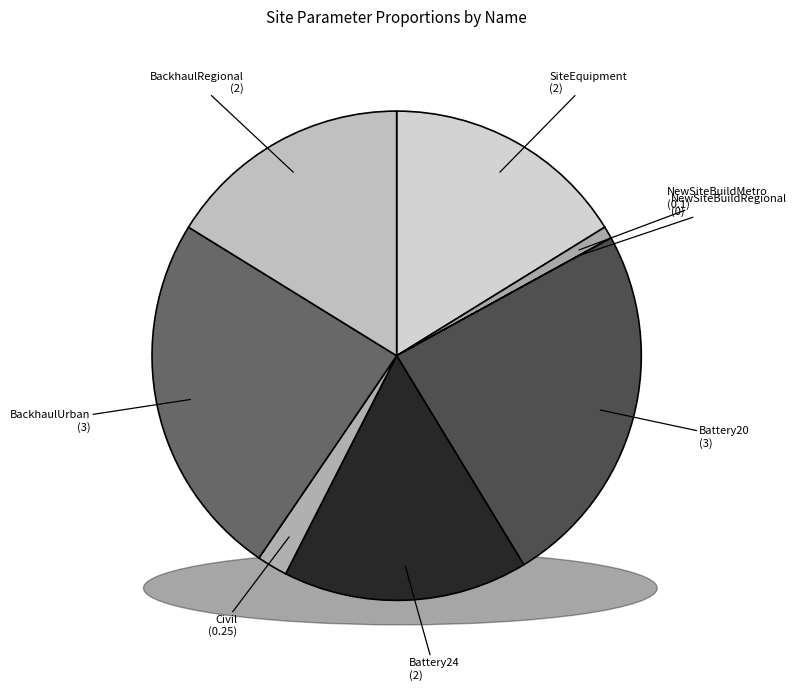

To the nearest percent, what percentage of the pie is Battery24?

16%